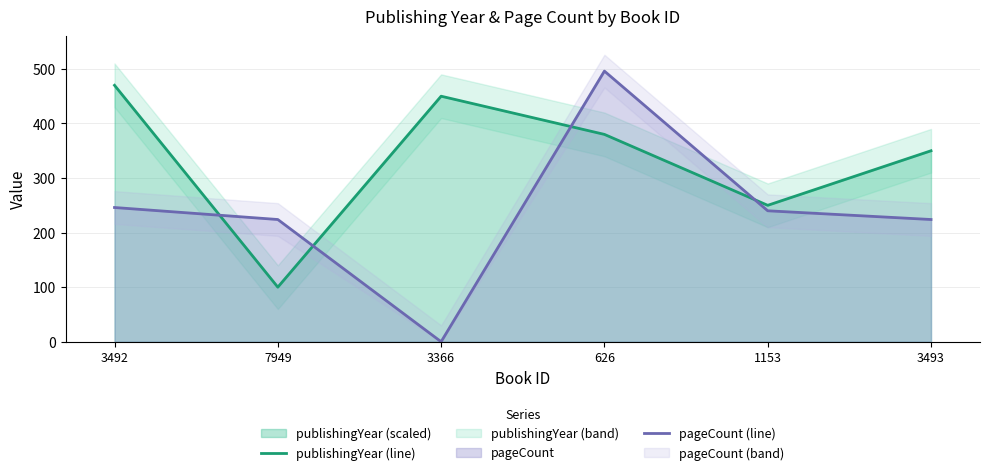

How many data points does each series have?

6